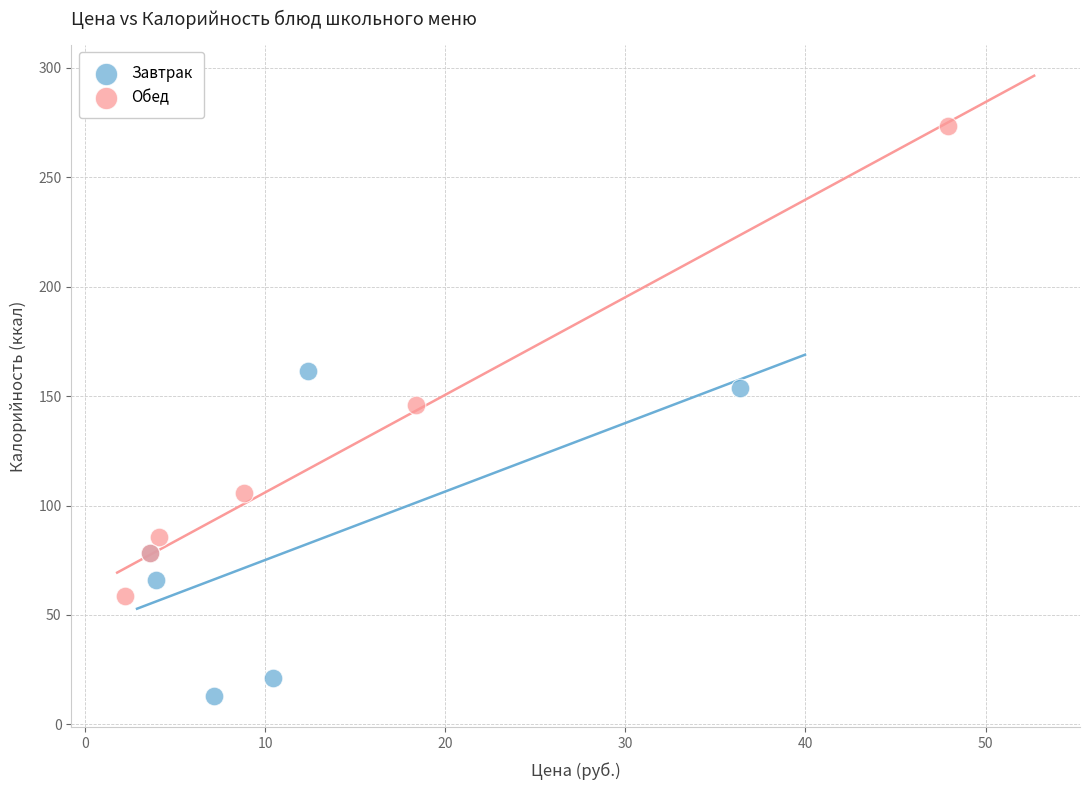

Which series contains the highest Y value?

Обед